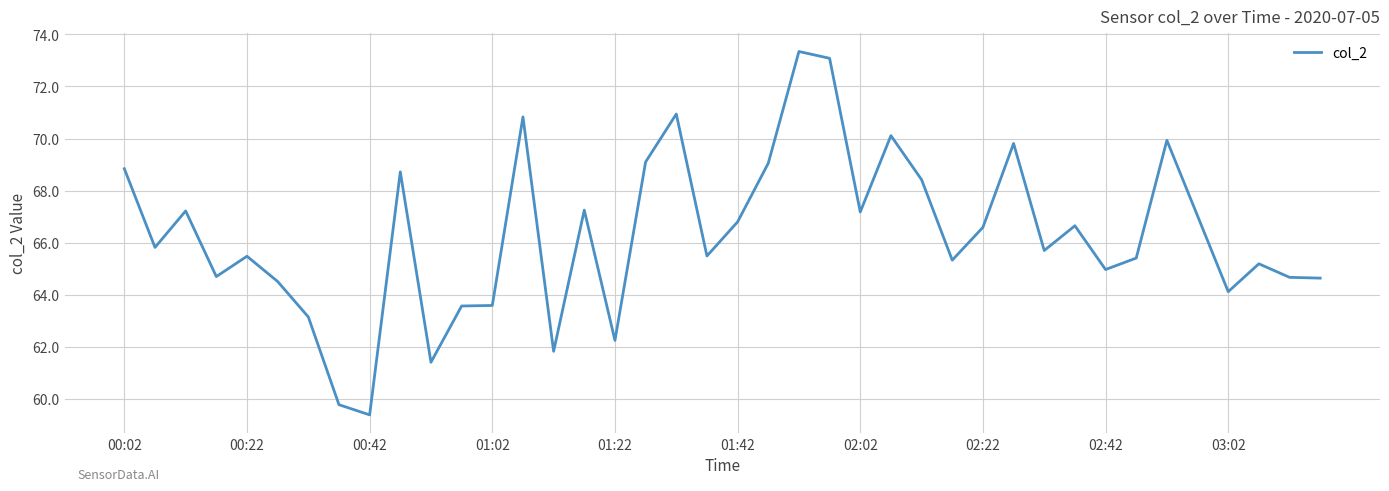

Is this an area chart (filled region under the line)?

No